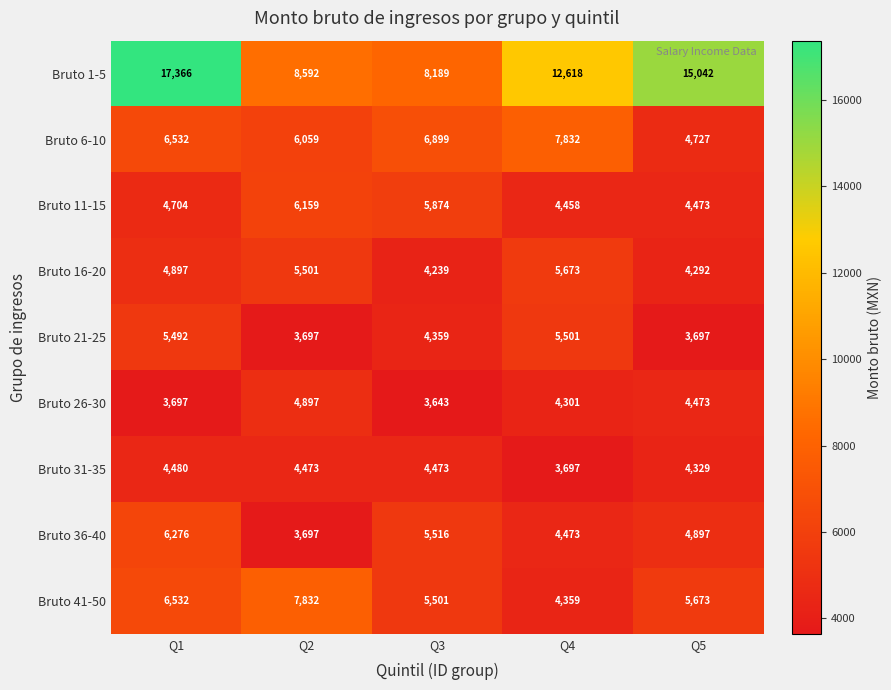

At how many categories does at least one series exceed 7872?

5